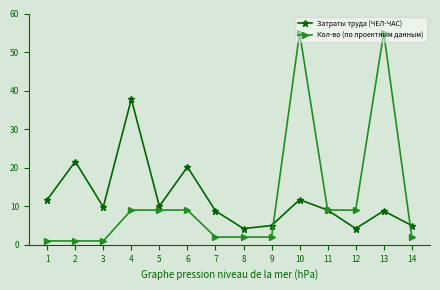

What is the difference between the Затраты труда (ЧЕЛ-ЧАС) values at 12 and 11?

4.8